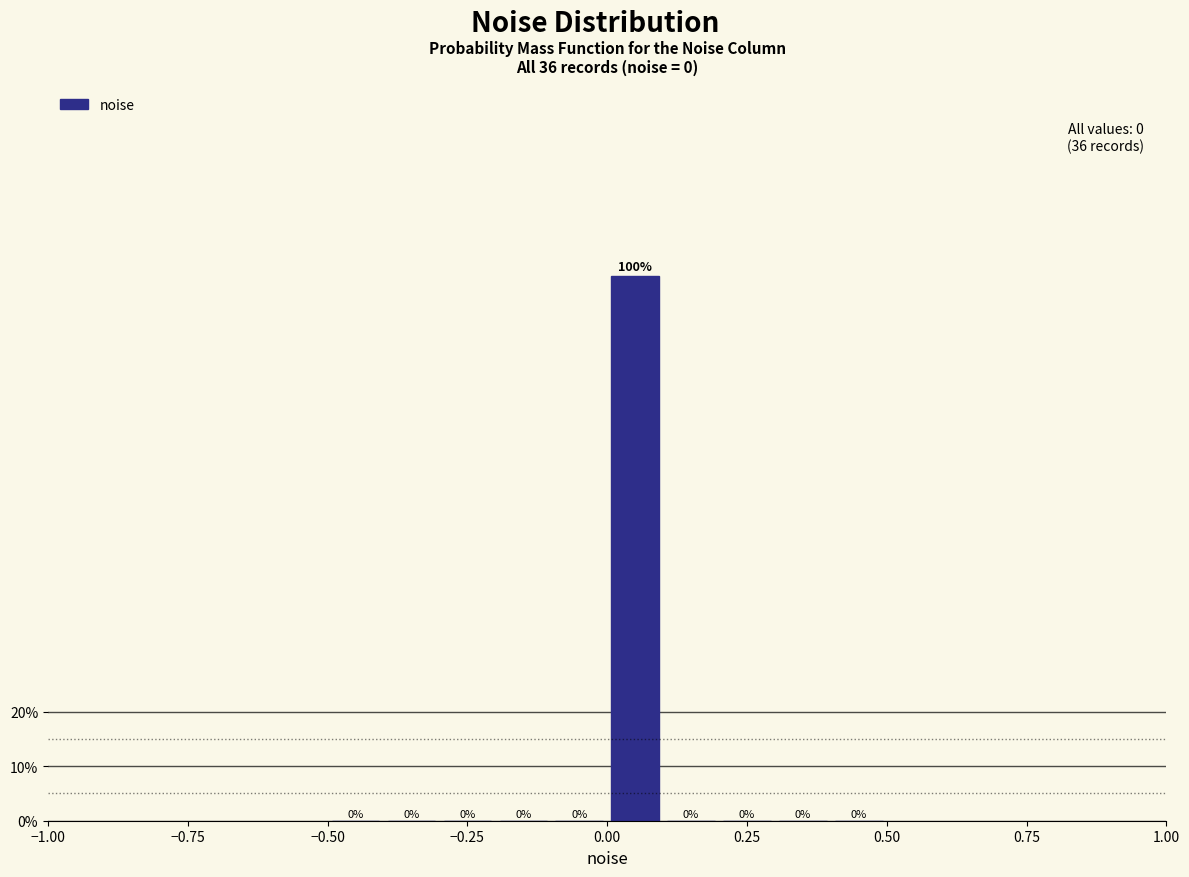

Around what value on the x-axis is the tallest bar? Give the approximate position of its centre, as read against the axis.

0.05